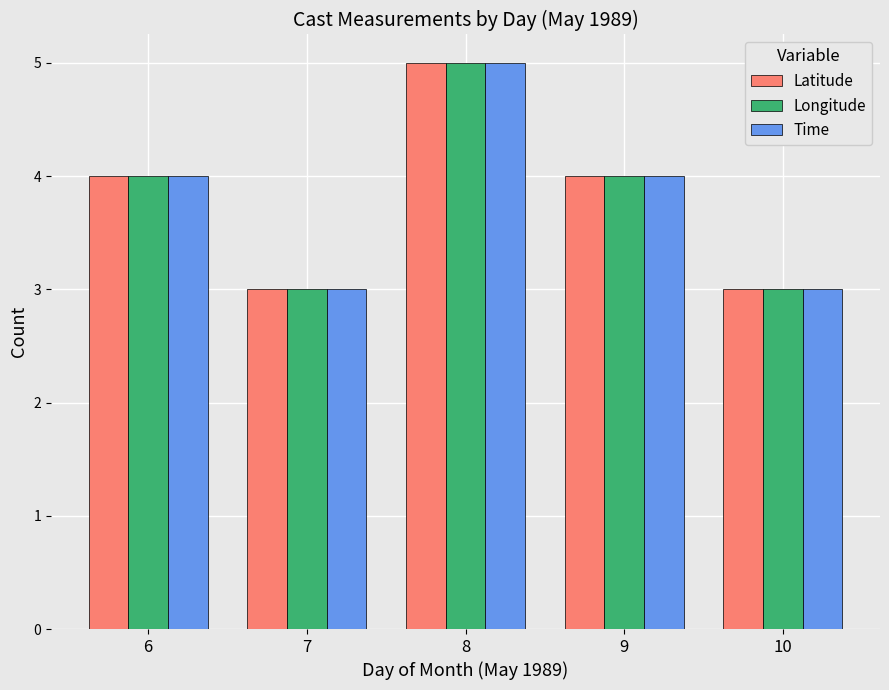

Does the chart contain any negative values?

No